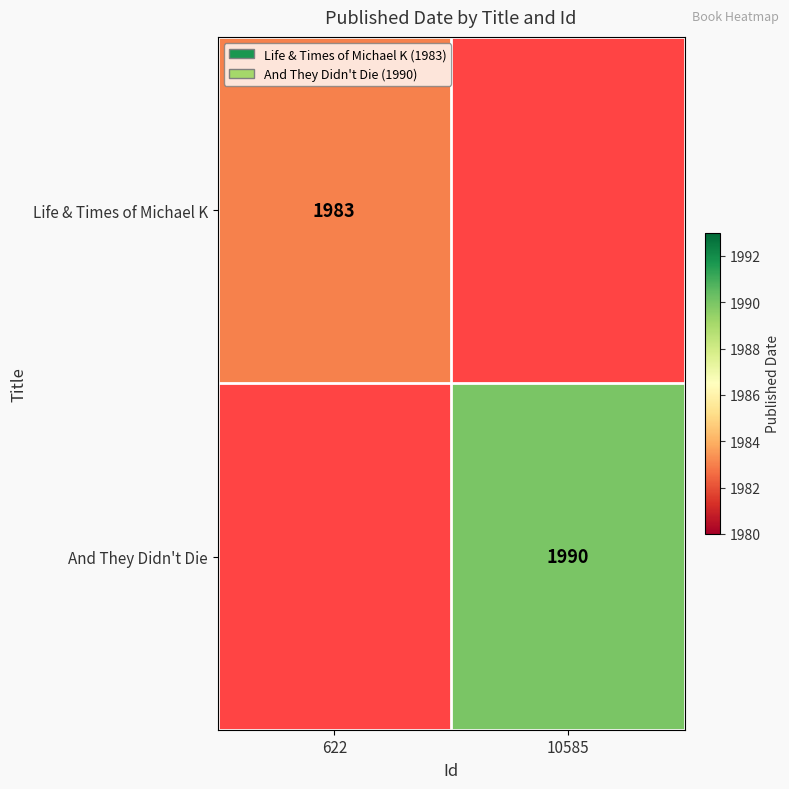

Is the value of And They Didn't Die at 10585 greater than the value of Life & Times of Michael K at 622?

Yes